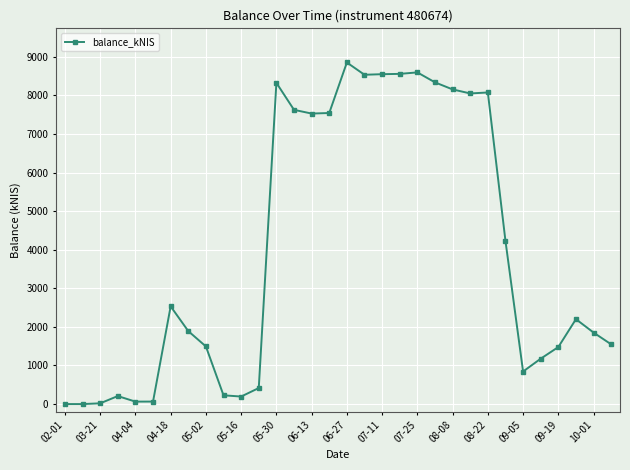

What is the value of the 16th point from the left?

7542.6